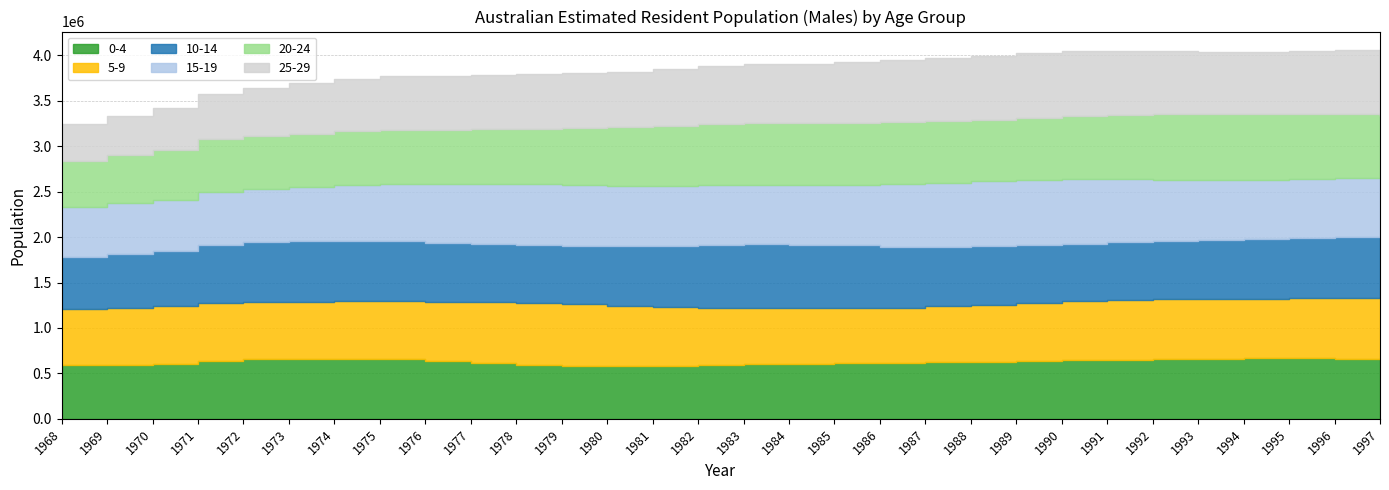

How many lines are shown in the chart?

6